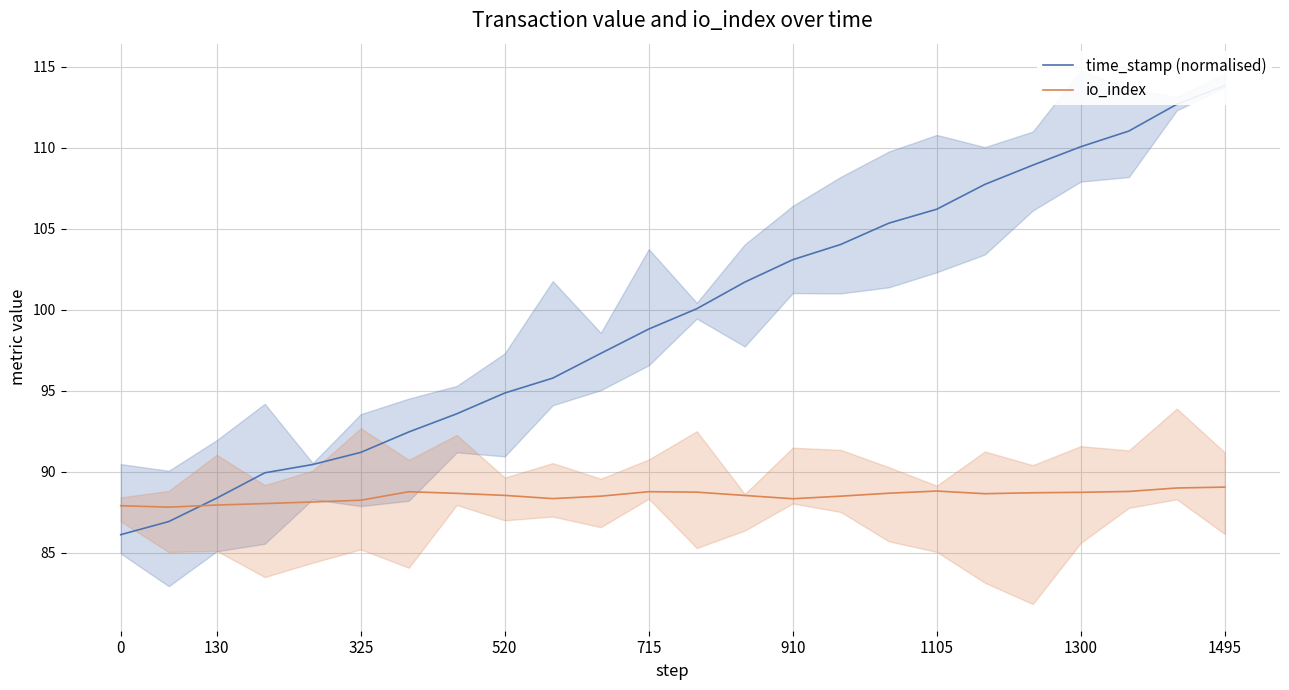

What is the lowest value of the io_index series?

87.8